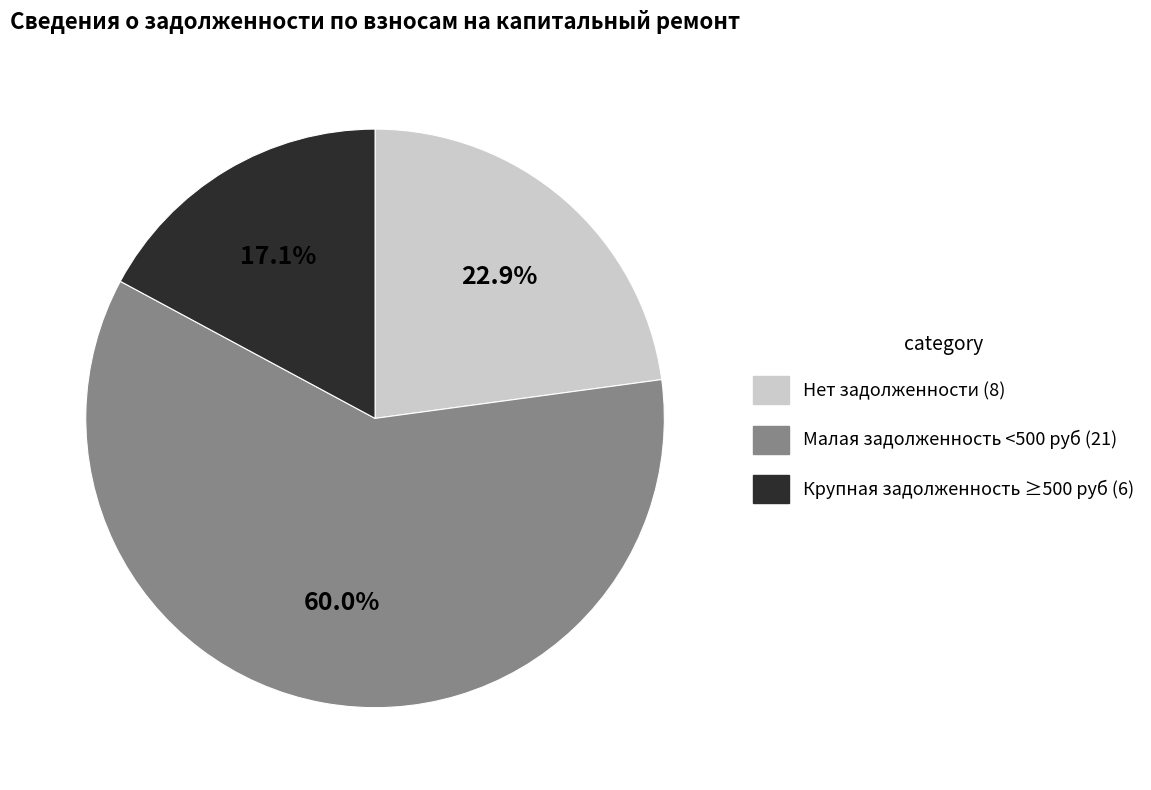

Is there any slice that represents more than half of the pie?

Yes